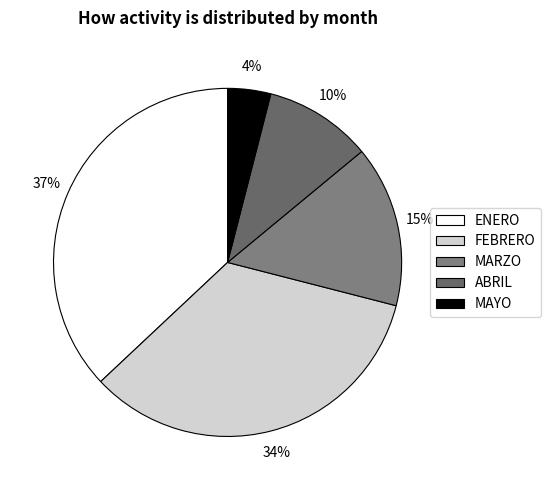

What is the change in value from MARZO to MAYO?

-11